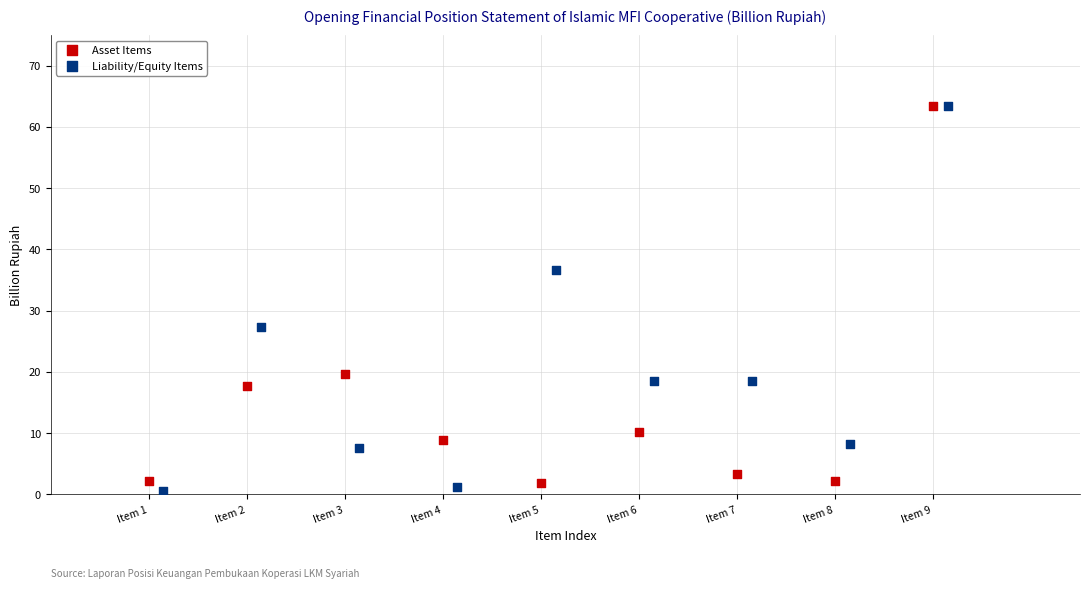

What are all the series names shown in the legend?

Asset Items, Liability/Equity Items